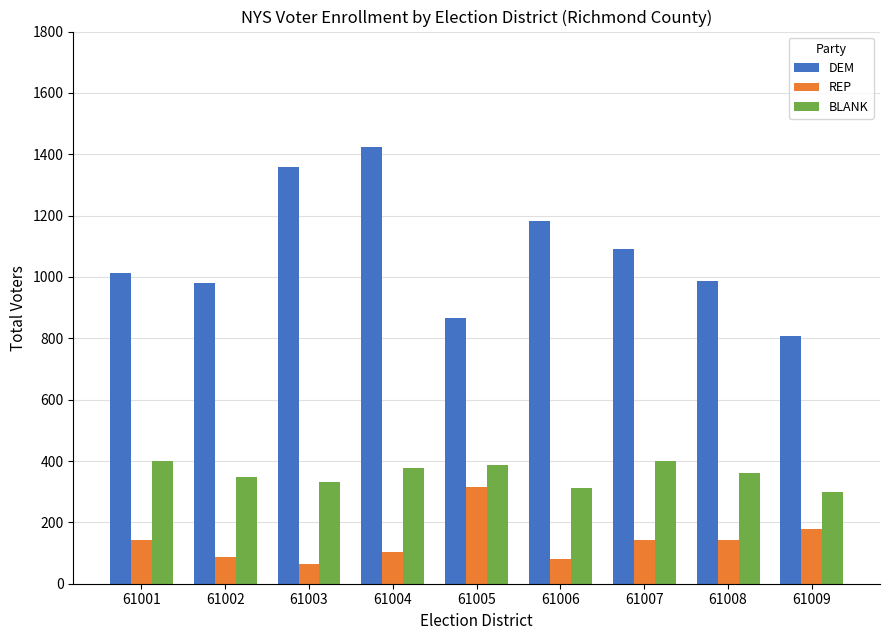

What value does the DEM series have at 61004?

1424